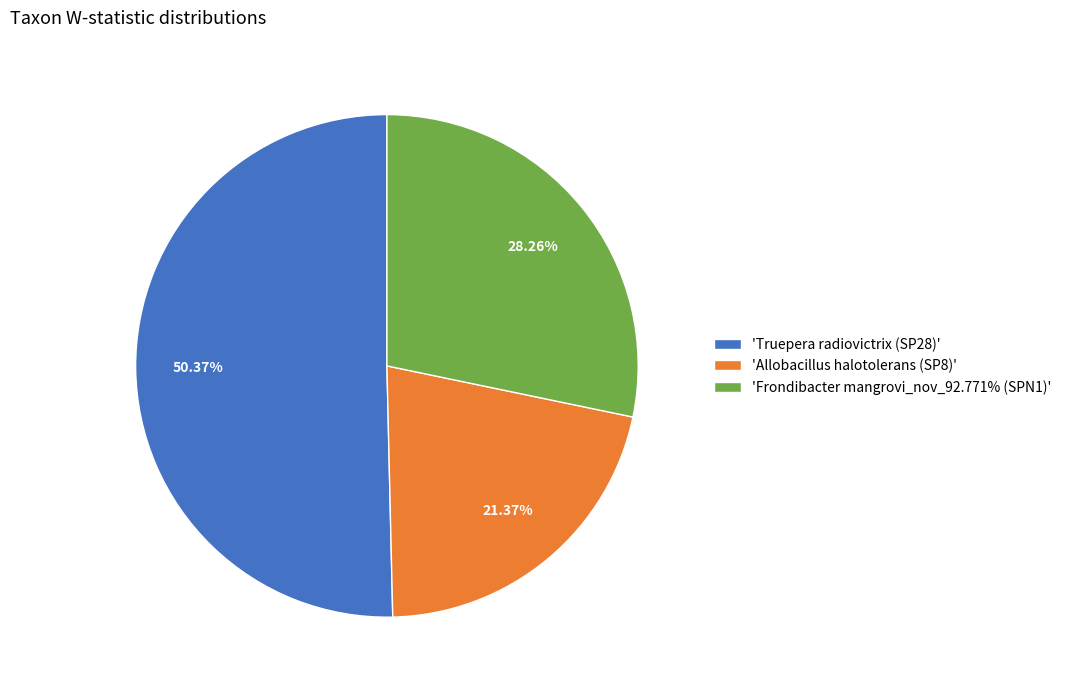

Combined, do 'Truepera radiovictrix (SP28)' and 'Allobacillus halotolerans (SP8)' account for over 50%?

Yes